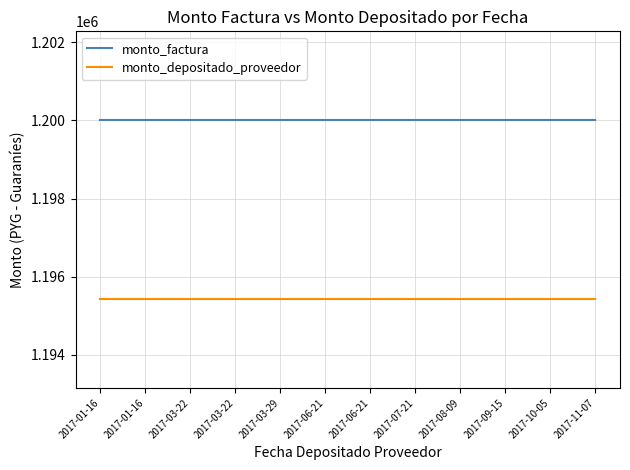

Which series changed the most between 2017-03-29 and 2017-07-21?

monto_factura